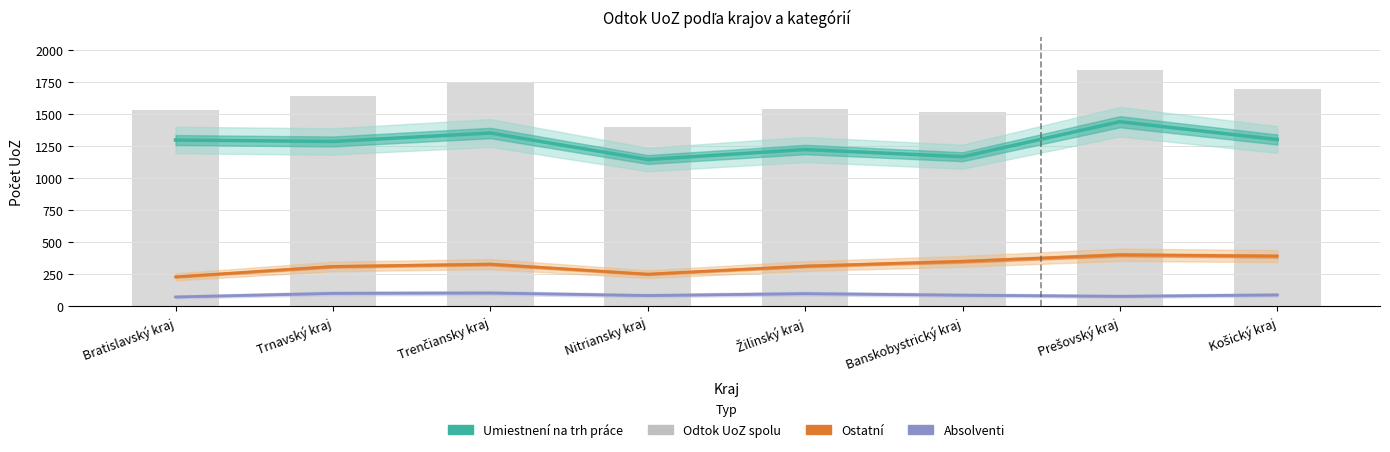

What is the highest value of the Absolventi series?

104